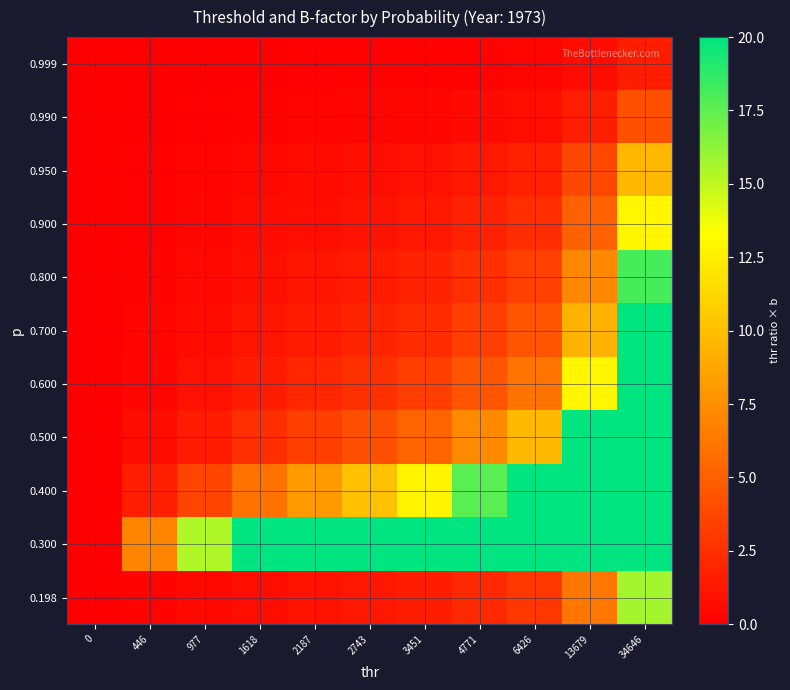

Reading left to right, list all the values displayed in this chart.

0.198: 0=0.0	446=0.2	977=0.4	1618=0.7	2187=1.0	2743=1.2	3451=1.6	4771=2.2	6426=2.9	13679=6.2	34646=15.7
0.300: 0=0.0	446=7.0	977=15.4	1618=20.0	2187=20.0	2743=20.0	3451=20.0	4771=20.0	6426=20.0	13679=20.0	34646=20.0
0.400: 0=0.0	446=1.6	977=3.6	1618=6.0	2187=8.1	2743=10.1	3451=12.8	4771=17.6	6426=20.0	13679=20.0	34646=20.0
0.500: 0=0.0	446=0.7	977=1.5	1618=2.5	2187=3.3	2743=4.2	3451=5.2	4771=7.2	6426=9.8	13679=20.0	34646=20.0
0.600: 0=0.0	446=0.4	977=0.9	1618=1.5	2187=2.1	2743=2.6	3451=3.2	4771=4.5	6426=6.0	13679=12.9	34646=20.0
0.700: 0=0.0	446=0.3	977=0.7	1618=1.1	2187=1.5	2743=1.9	3451=2.4	4771=3.3	6426=4.4	13679=9.4	34646=20.0
0.800: 0=0.0	446=0.2	977=0.5	1618=0.8	2187=1.1	2743=1.4	3451=1.8	4771=2.5	6426=3.4	13679=7.2	34646=18.1
0.900: 0=0.0	446=0.2	977=0.4	1618=0.6	2187=0.8	2743=1.0	3451=1.3	4771=1.8	6426=2.4	13679=5.1	34646=12.9
0.950: 0=0.0	446=0.1	977=0.3	1618=0.4	2187=0.6	2743=0.8	3451=1.0	4771=1.3	6426=1.8	13679=3.8	34646=9.6
0.990: 0=0.0	446=0.1	977=0.1	1618=0.2	2187=0.3	2743=0.3	3451=0.4	4771=0.6	6426=0.8	13679=1.7	34646=4.2
0.999: 0=0.0	446=0.0	977=0.0	1618=0.1	2187=0.1	2743=0.1	3451=0.2	4771=0.2	6426=0.3	13679=0.6	34646=1.6